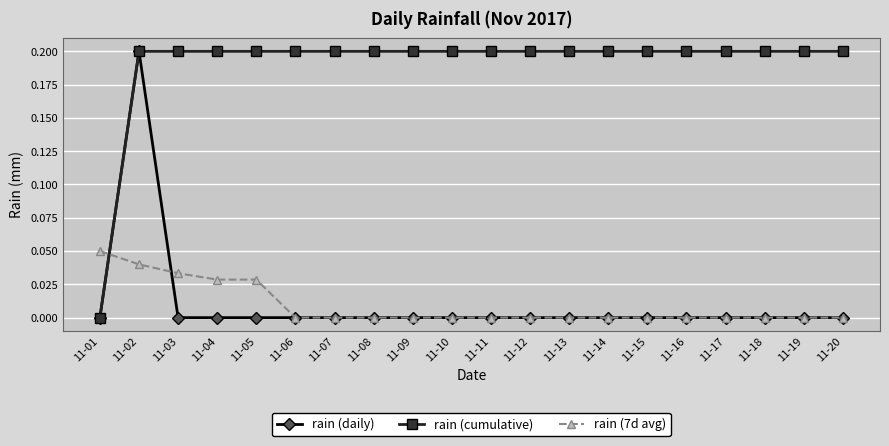

Which series changed the most between 11-02 and 11-17?

rain (daily)